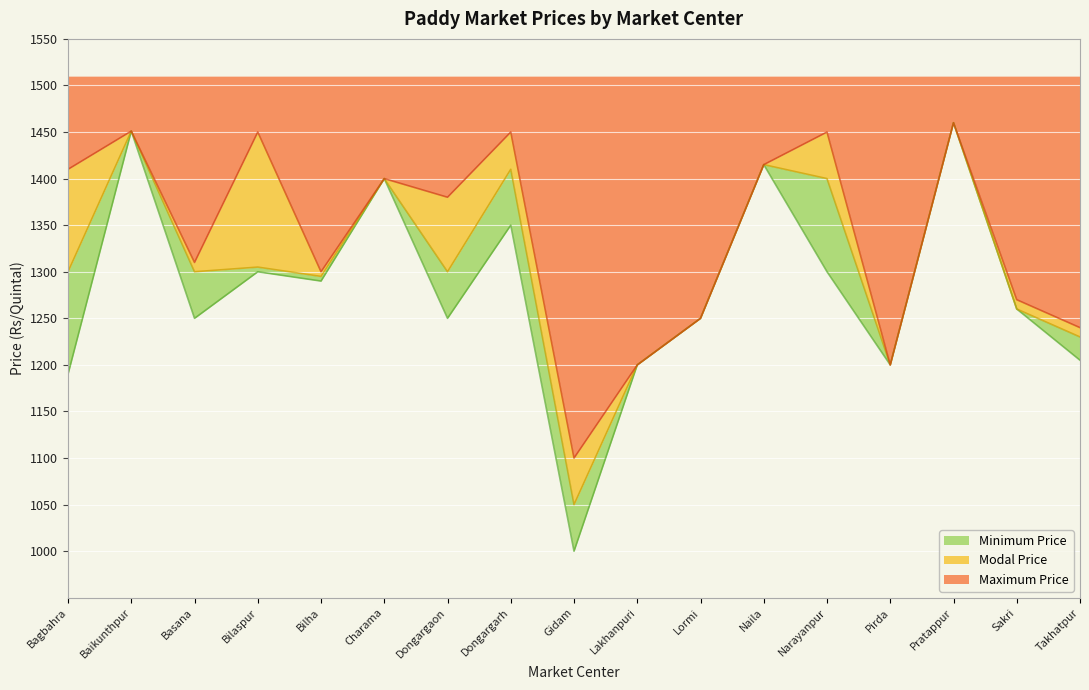

What position from the right is Dongargaon?

11